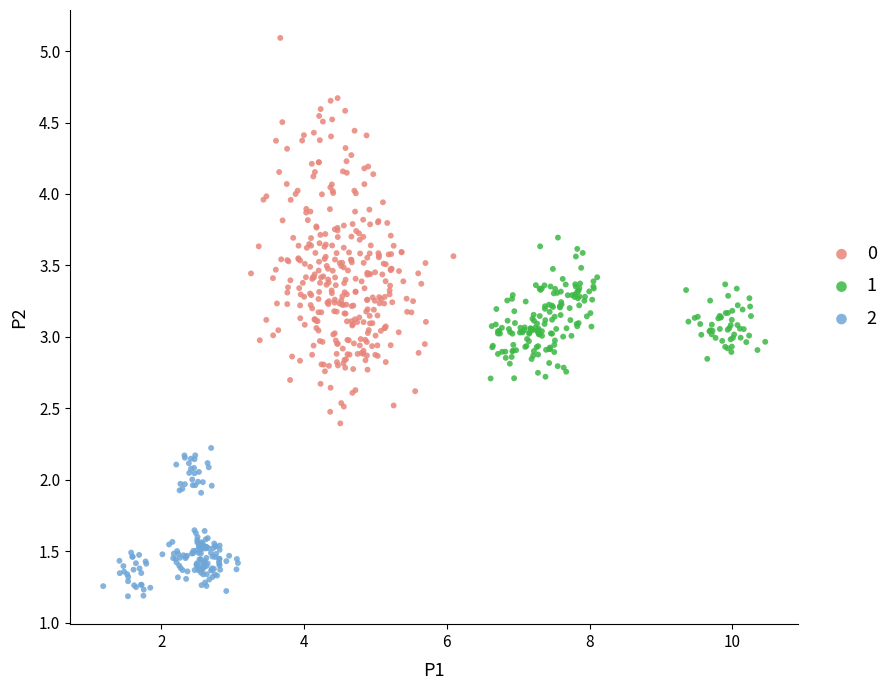

Which series reaches the minimum Y coordinate?

2